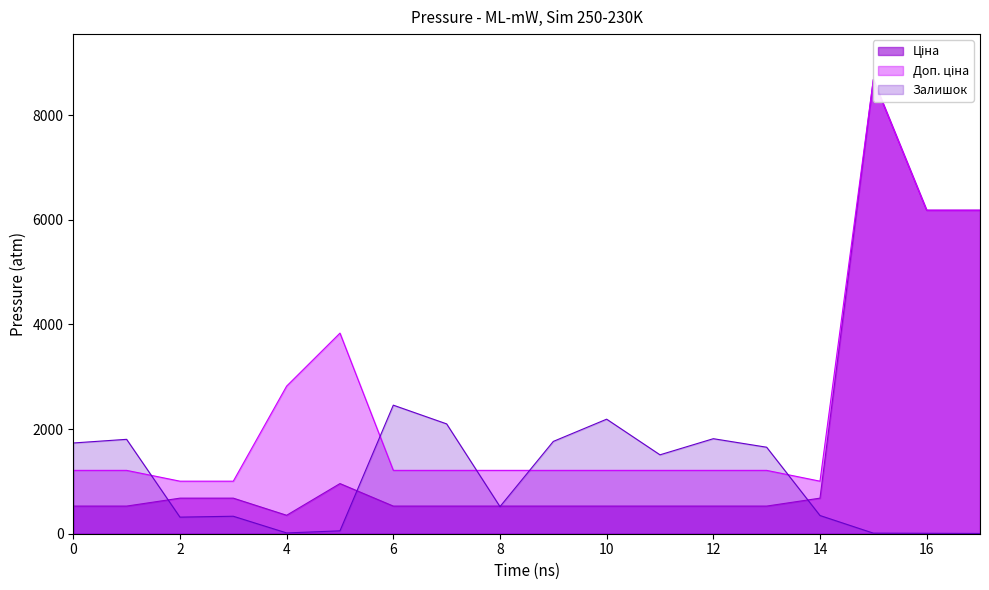

Reading right to left, list all the values displayed in this chart.

Ціна: 6182.6	6182.6	8679.5	679.8	528.2	528.2	528.2	528.2	528.2	528.2	528.2	528.2	958.4	352.6	679.8	679.8	528.2	528.2
Доп. ціна: 6182.6	6182.6	8679.5	1004.1	1210.7	1210.7	1210.7	1210.7	1210.7	1210.7	1210.7	1210.7	3833.8	2821.2	1004.1	1004.1	1210.7	1210.7
Залишок: 5.0	8.0	11.0	348.0	1653.0	1816.0	1508.0	2189.0	1764.0	518.0	2099.0	2457.0	55.0	15.0	334.0	317.0	1804.0	1734.0